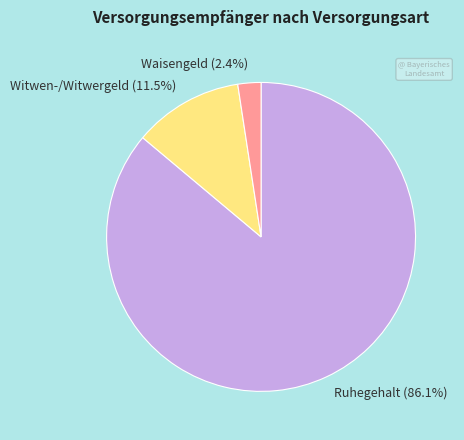

How many slices are in this pie chart?

3